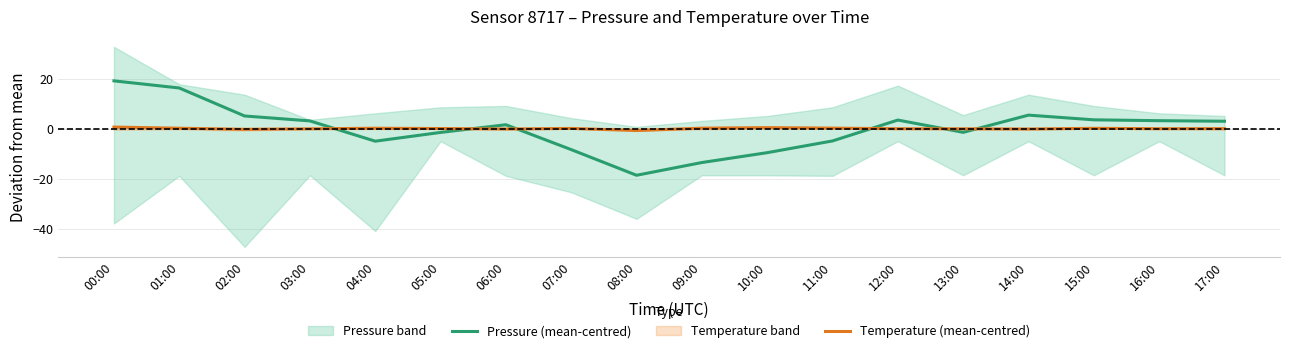

Reading right to left, what are all the values shown in this chart?

Pressure (mean-centred): 2.9	3.2	3.5	5.4	-1.5	3.4	-4.9	-9.6	-13.6	-18.7	-8.4	1.5	-1.5	-5.0	3.1	5.0	16.2	19.1
Temperature (mean-centred): -0.0	-0.1	0.1	-0.2	-0.1	-0.1	0.2	0.4	0.2	-0.8	0.1	-0.2	0.0	0.1	-0.1	-0.3	0.1	0.6